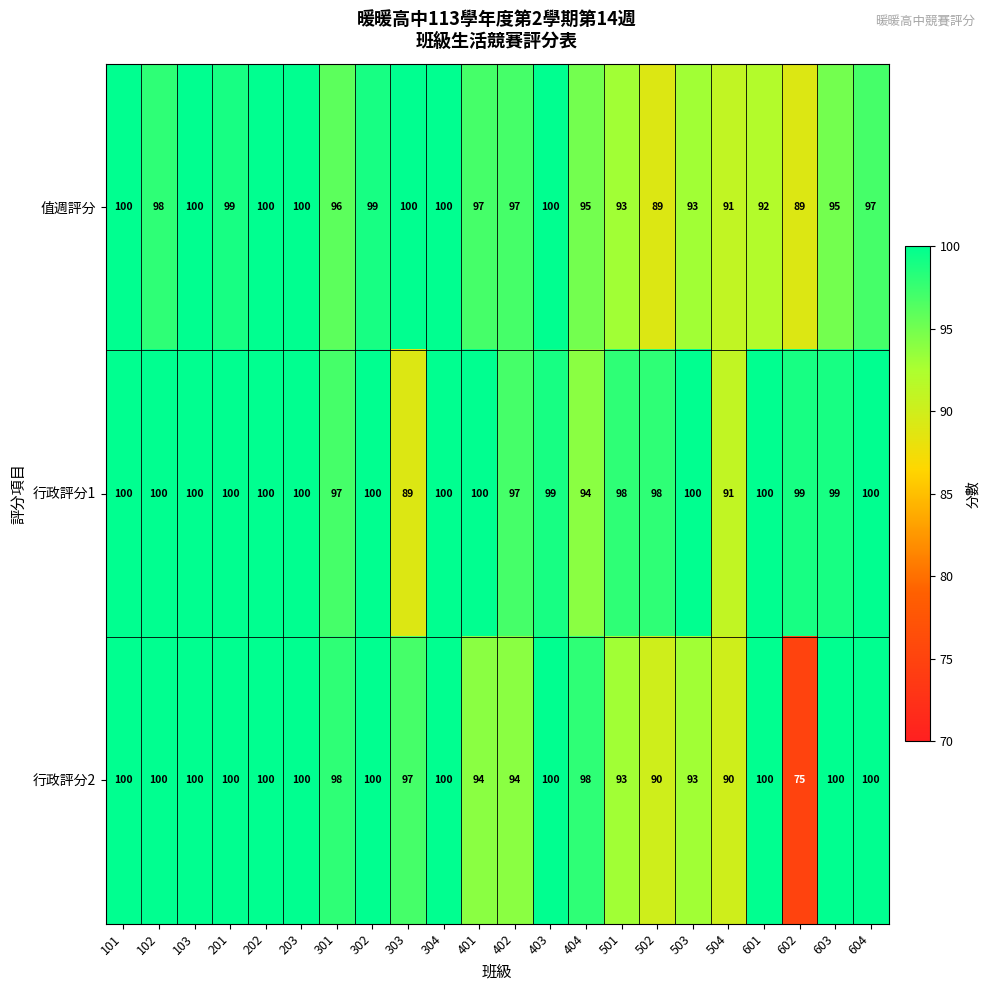

Which series has the largest range (max minus min)?

行政評分2